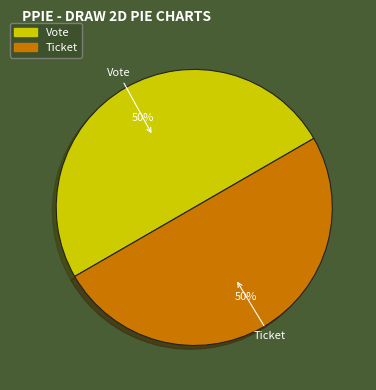

Approximately how many times larger is the value at Vote compared to Ticket?

1.0